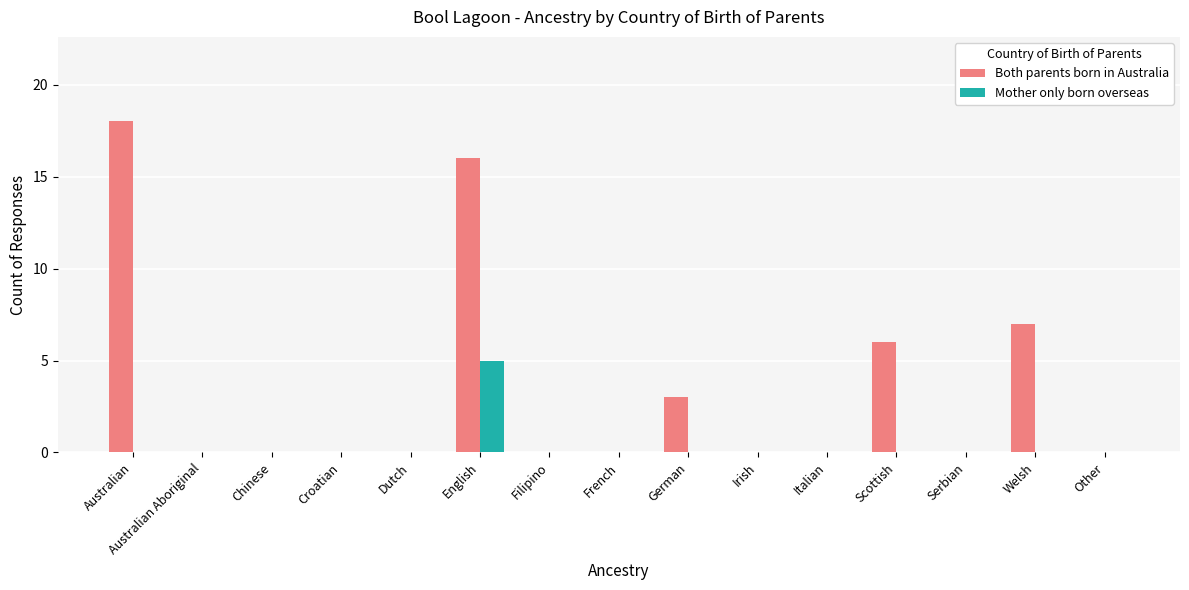

The Mother only born overseas series shows -3 at German. True or false?

False